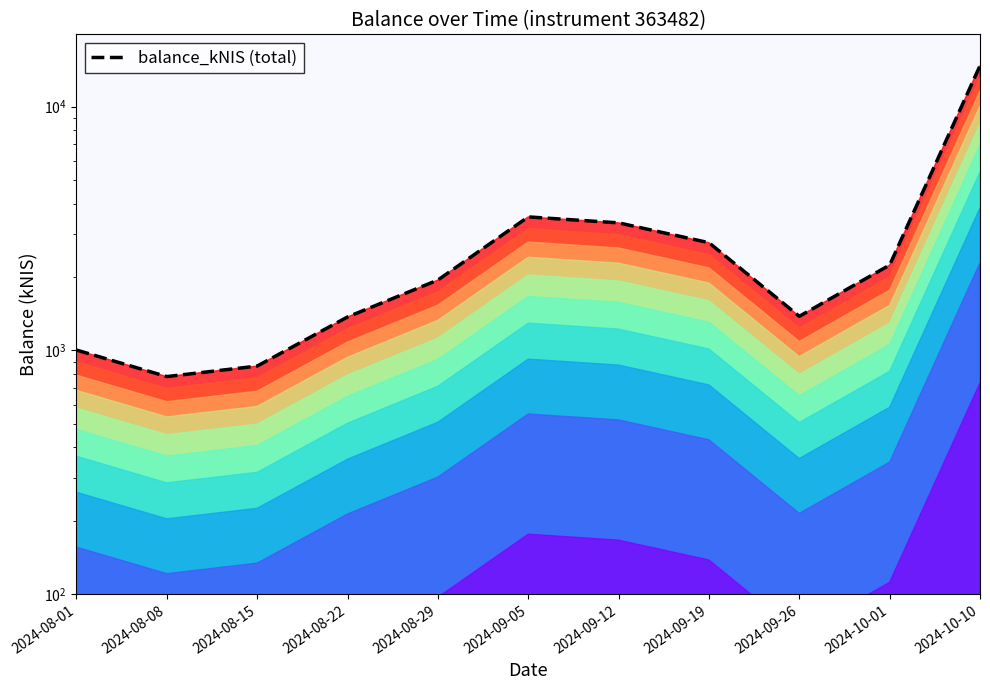

True or false: there are more than 1 points higher than both neighbors.

False